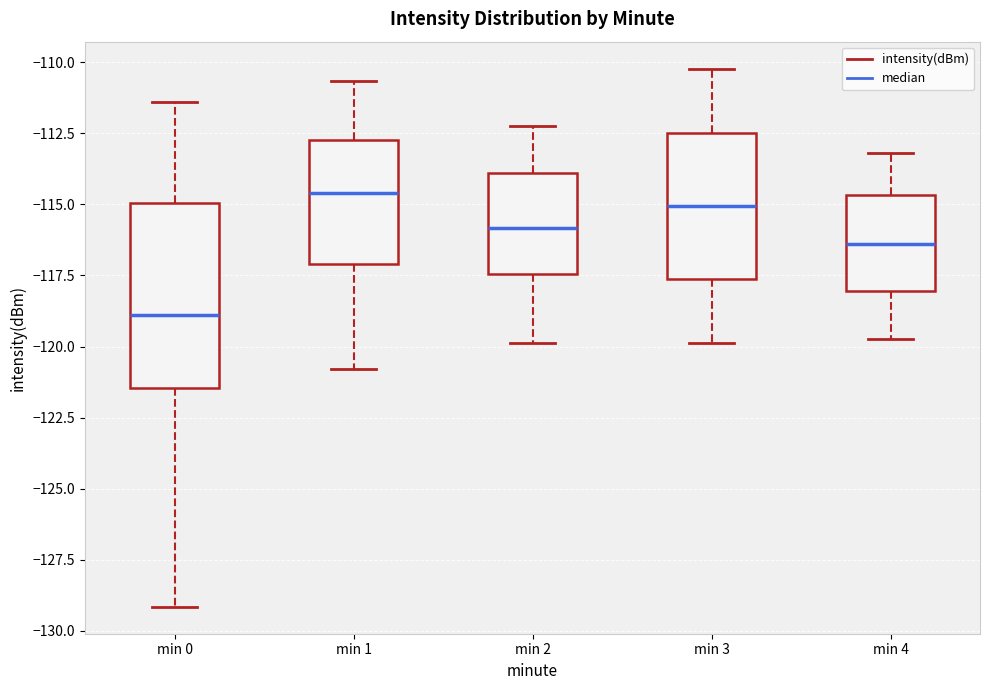

Reading left to right, read every box against the y-axis: the position of its median line, the range the box covers, and the ends of its whiskers. The values are not printed on the chart, so give them approximately, as read against the axis.

min 0: median -119.0, box -121.5 to -115.0, whiskers -129.0 to -111.5
min 1: median -114.5, box -117.0 to -112.5, whiskers -121.0 to -110.5
min 2: median -116.0, box -117.5 to -114.0, whiskers -120.0 to -112.0
min 3: median -115.0, box -117.5 to -112.5, whiskers -120.0 to -110.0
min 4: median -116.5, box -118.0 to -114.5, whiskers -119.5 to -113.0